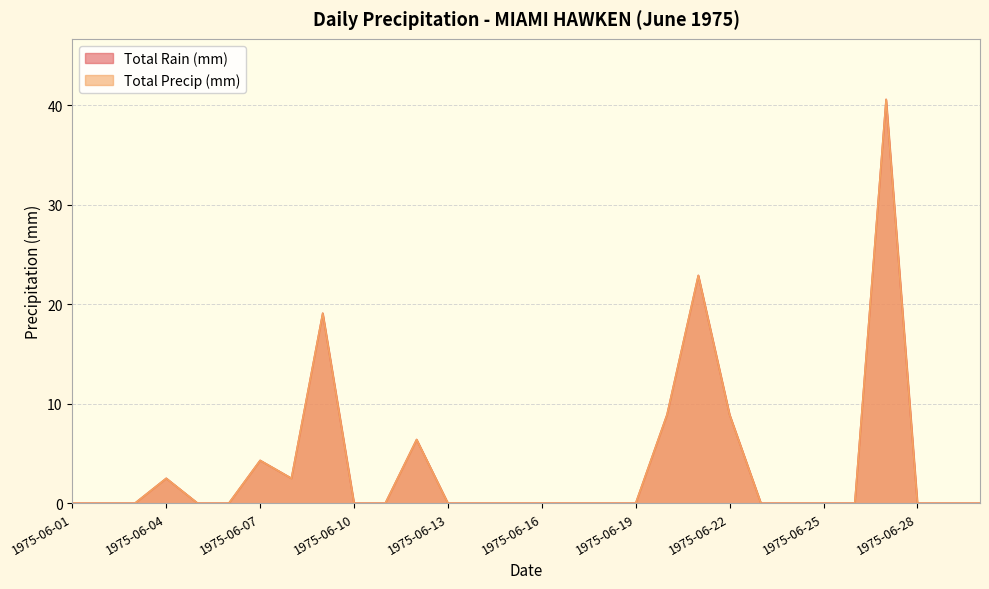

Which category has the lowest value in the Total Rain (mm) series?

1975-06-01